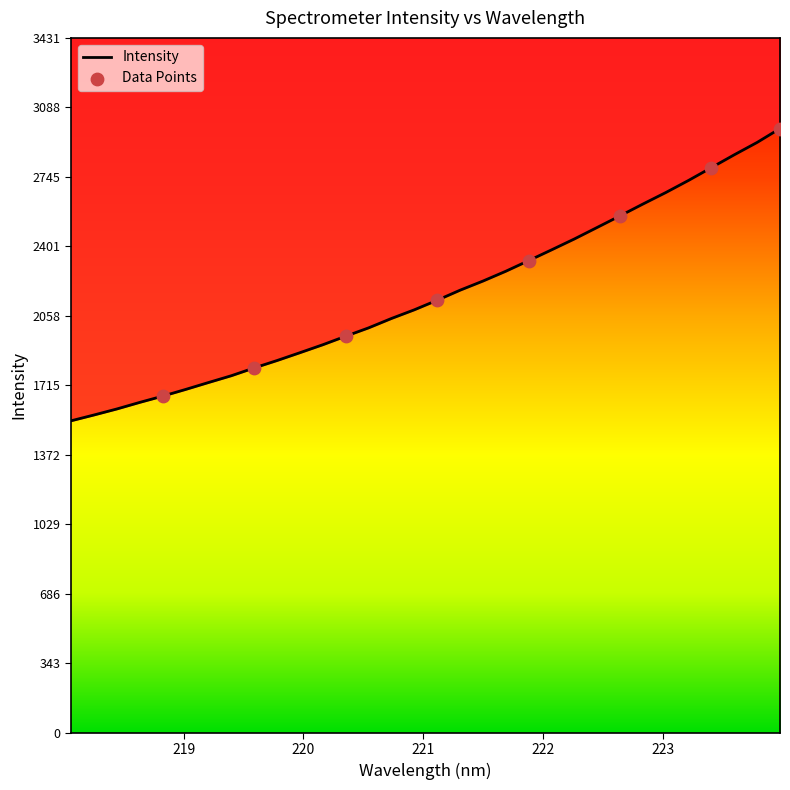

What is the change in value from 219.9712 to 222.263?

+561.7